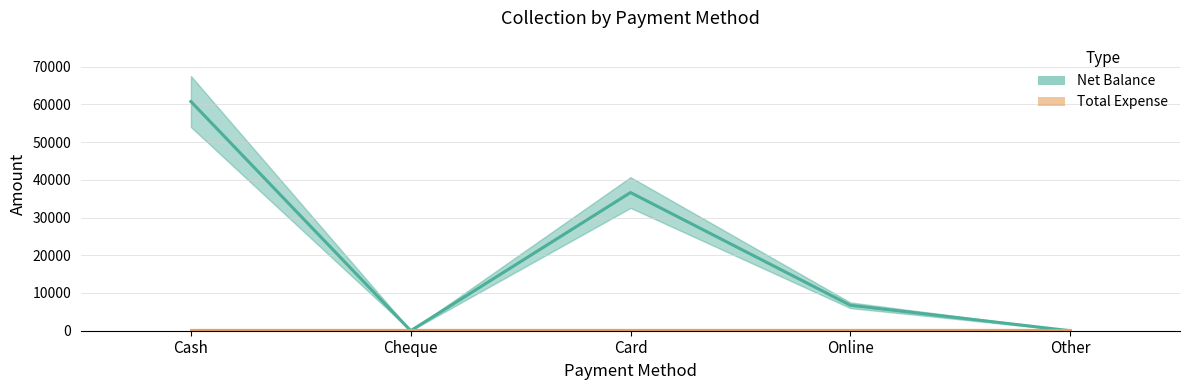

What is the change in value from Cheque to Online?

+6750